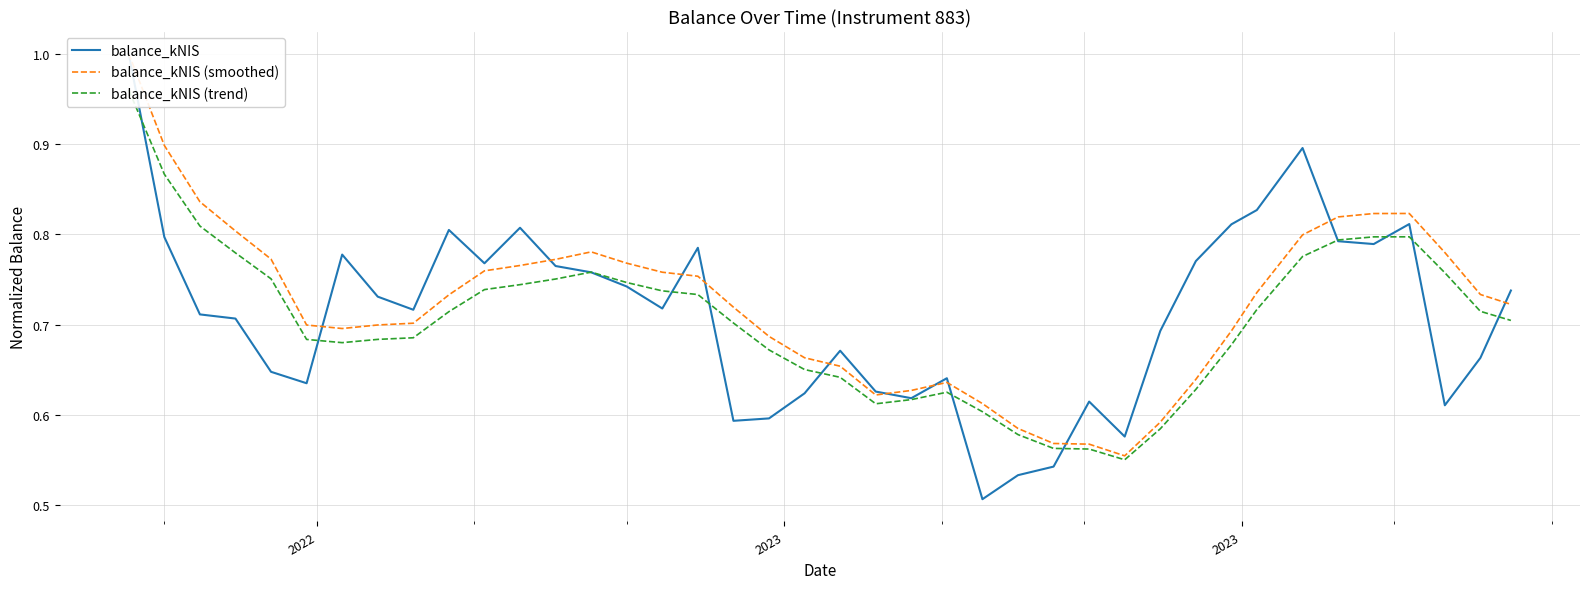

What is the maximum value shown in the chart?

1.0